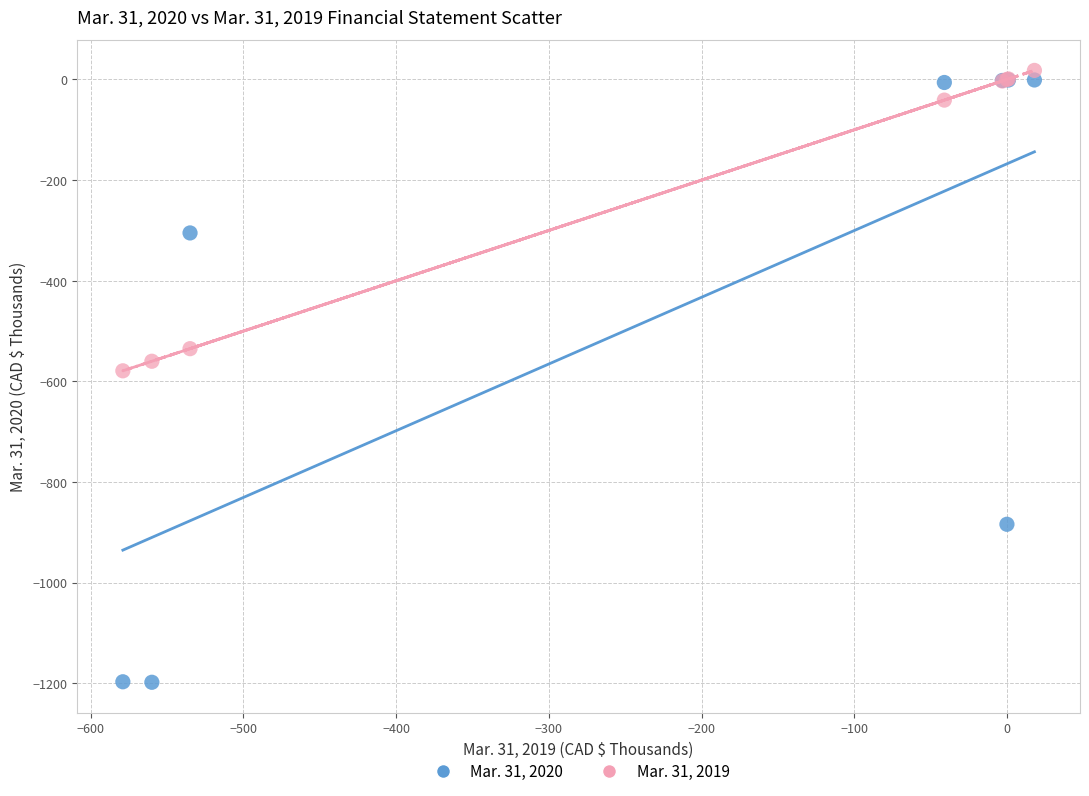

What is the X range (max minus min) for the scatter plot?

597